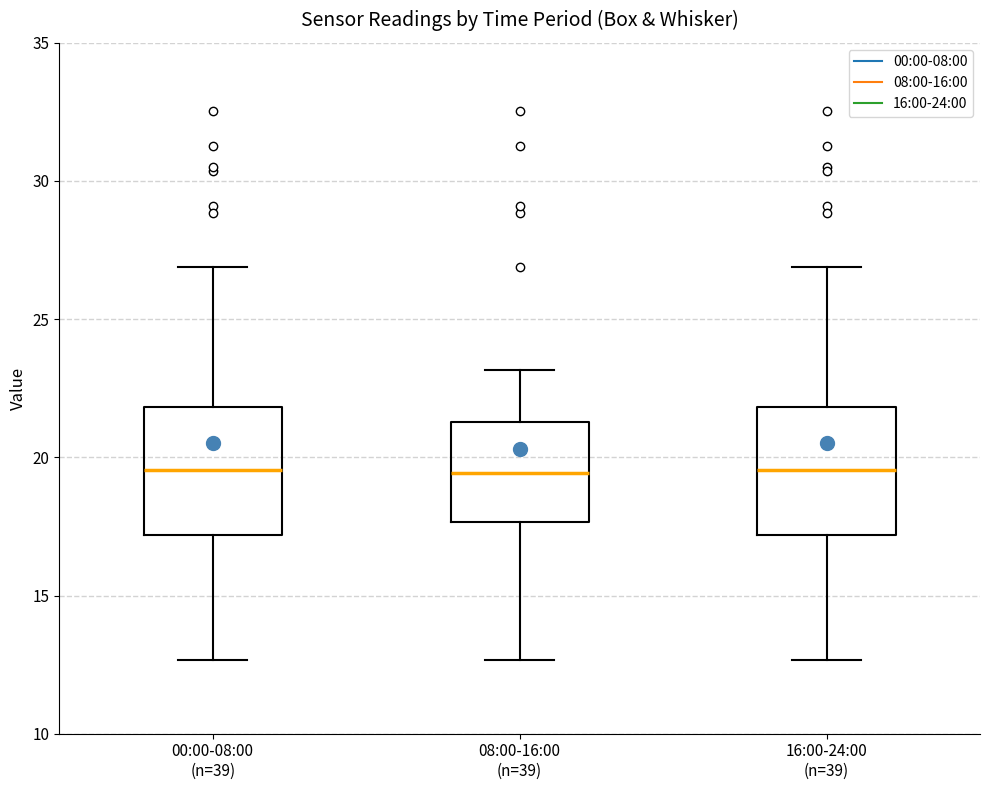

Reading left to right, read every box against the y-axis: the position of its median line, the range the box covers, and the ends of its whiskers. The values are not printed on the chart, so give them approximately, as read against the axis.

00:00-08:00 (n=39): median 19.5, box 17.0 to 22.0, whiskers 12.5 to 27.0
08:00-16:00 (n=39): median 19.5, box 17.5 to 21.5, whiskers 12.5 to 23.0
16:00-24:00 (n=39): median 19.5, box 17.0 to 22.0, whiskers 12.5 to 27.0